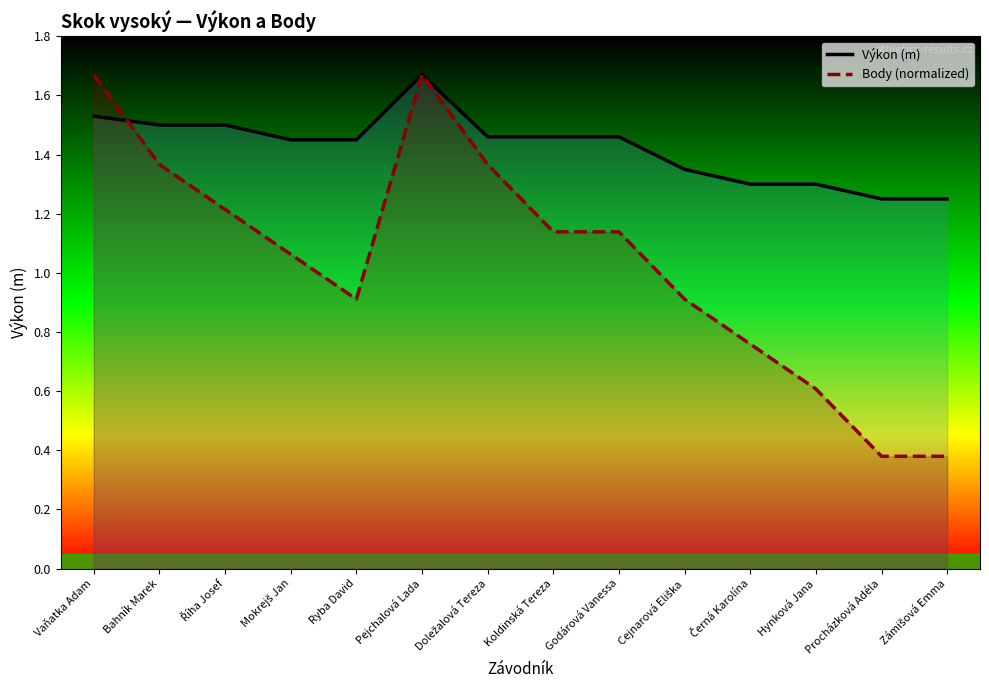

What are all the series names shown in the legend?

Výkon (m), Body (normalized)